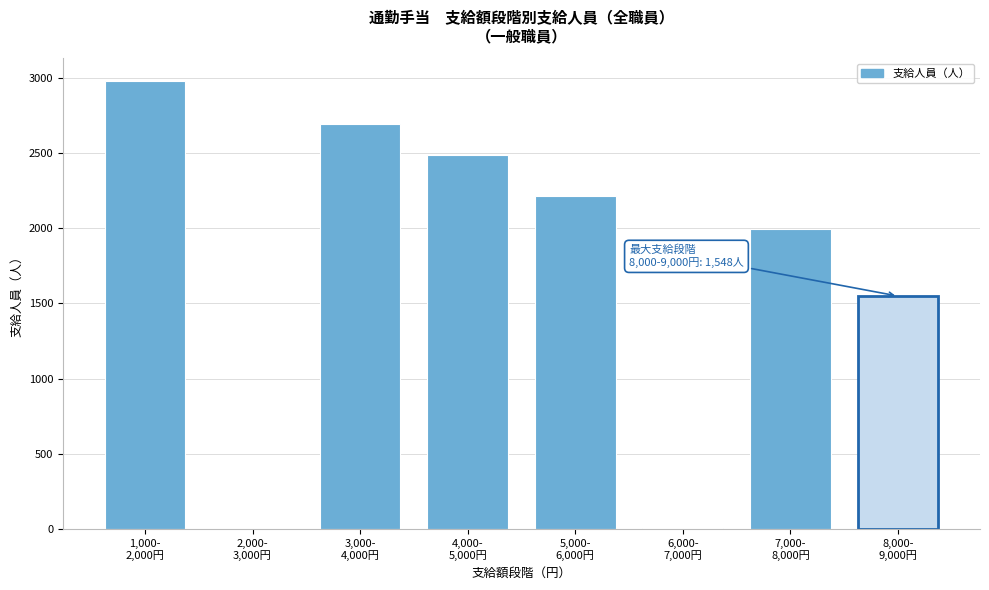

What is the sum of all values?

13924